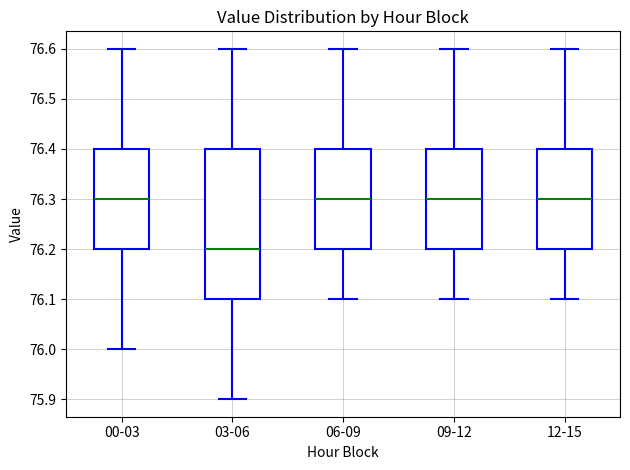

Reading left to right, transcribe this box plot: for each box, give where its median line is, the range the box spans, and where its two whiskers end, as read against the y-axis. The values are not printed on the chart, so give them approximately, as read against the axis.

00-03: median 76.3, box 76.2 to 76.4, whiskers 76.0 to 76.6
03-06: median 76.2, box 76.1 to 76.4, whiskers 75.9 to 76.6
06-09: median 76.3, box 76.2 to 76.4, whiskers 76.1 to 76.6
09-12: median 76.3, box 76.2 to 76.4, whiskers 76.1 to 76.6
12-15: median 76.3, box 76.2 to 76.4, whiskers 76.1 to 76.6